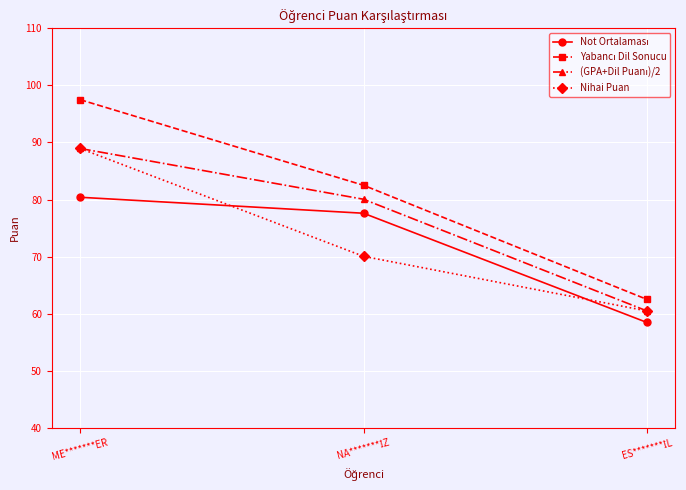

Is it true that Nihai Puan equals 27.1 at ME*******ER?

False